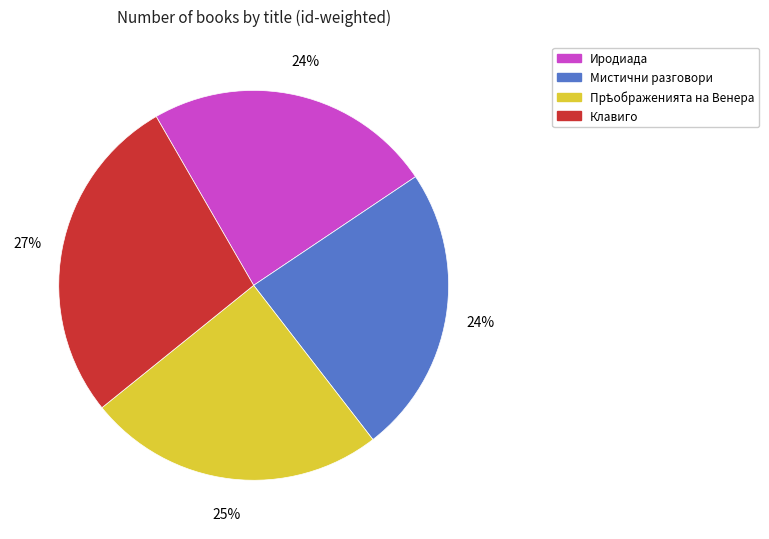

To the nearest percent, what is the combined percentage of Клавиго and Мистични разговори?

51%